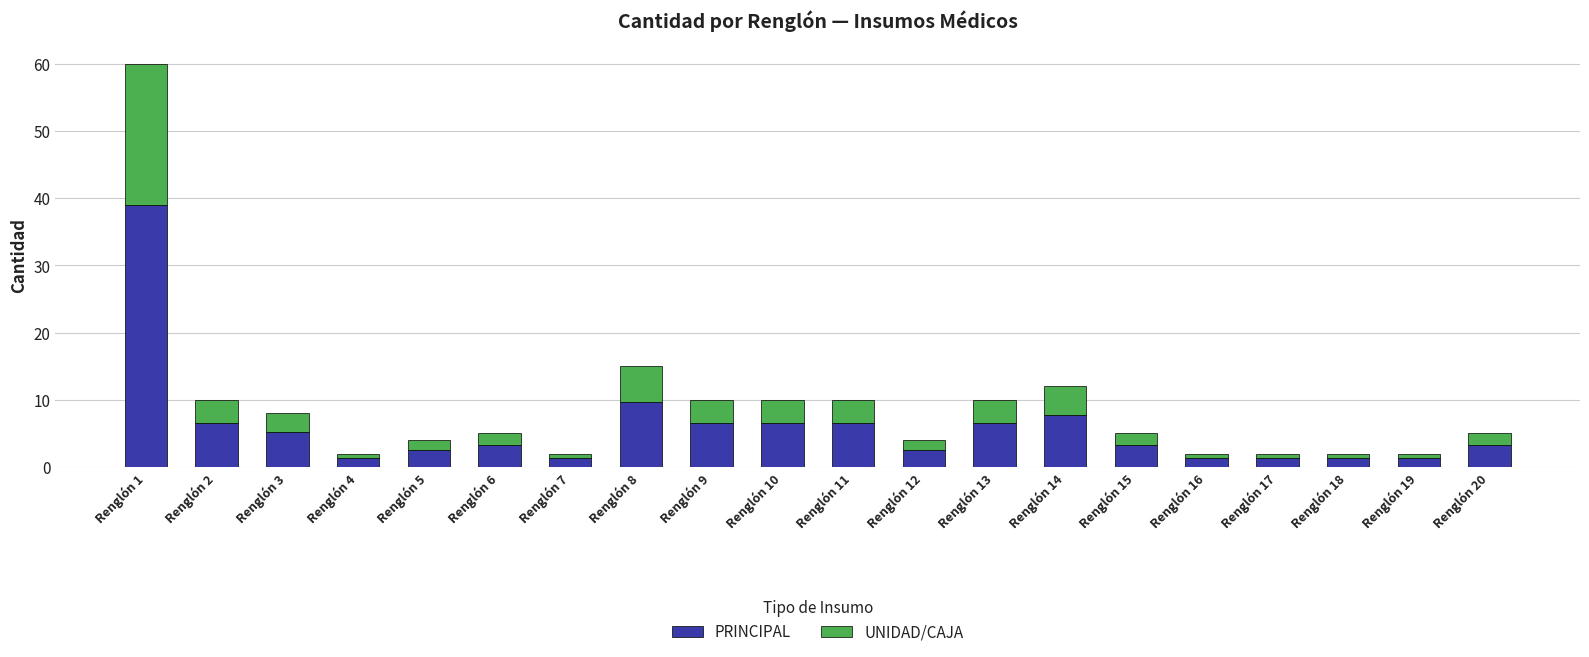

What is the maximum value for PRINCIPAL?

39.0